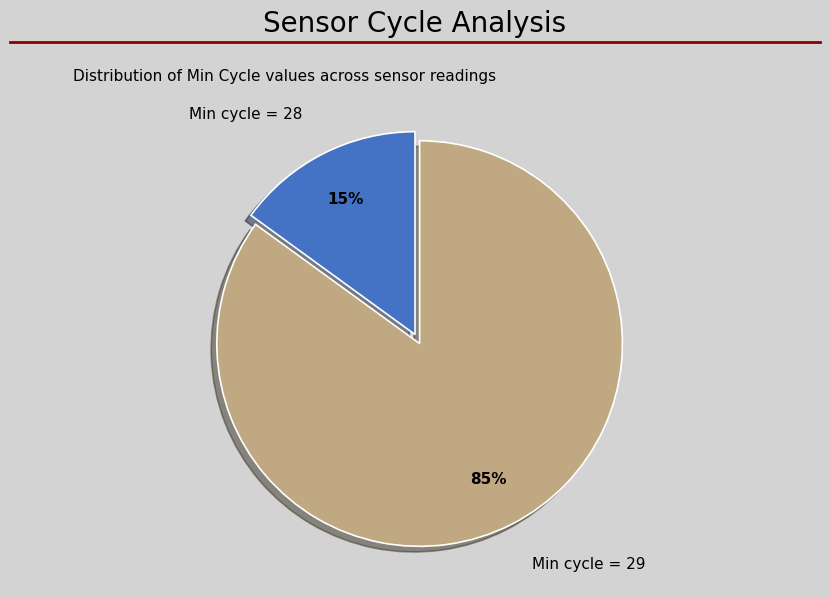

To the nearest percent, what percentage of the pie is Min cycle = 29?

85%